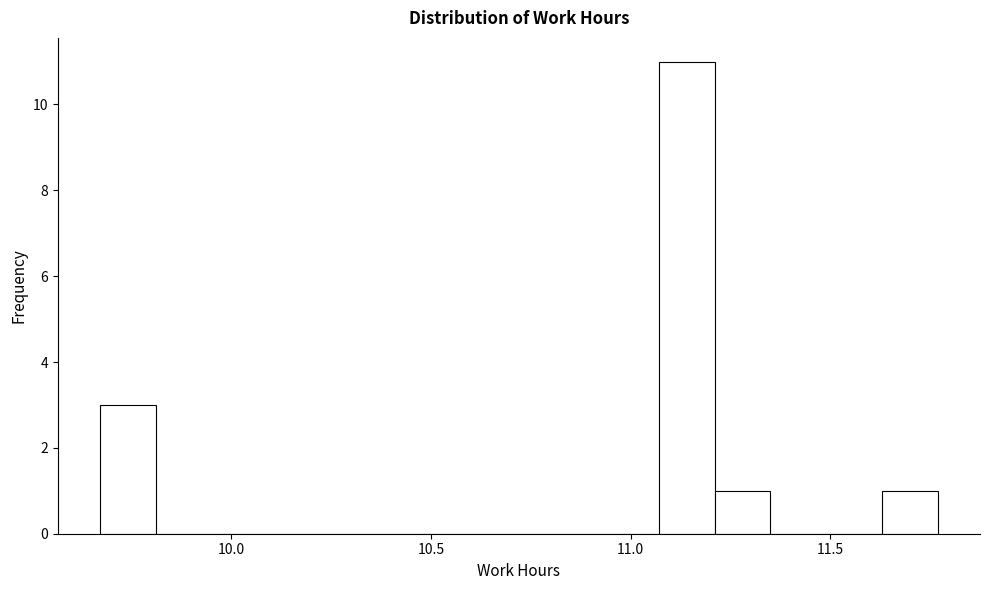

Read against the x-axis, roughly where is the centre of the tallest bar?

11.15